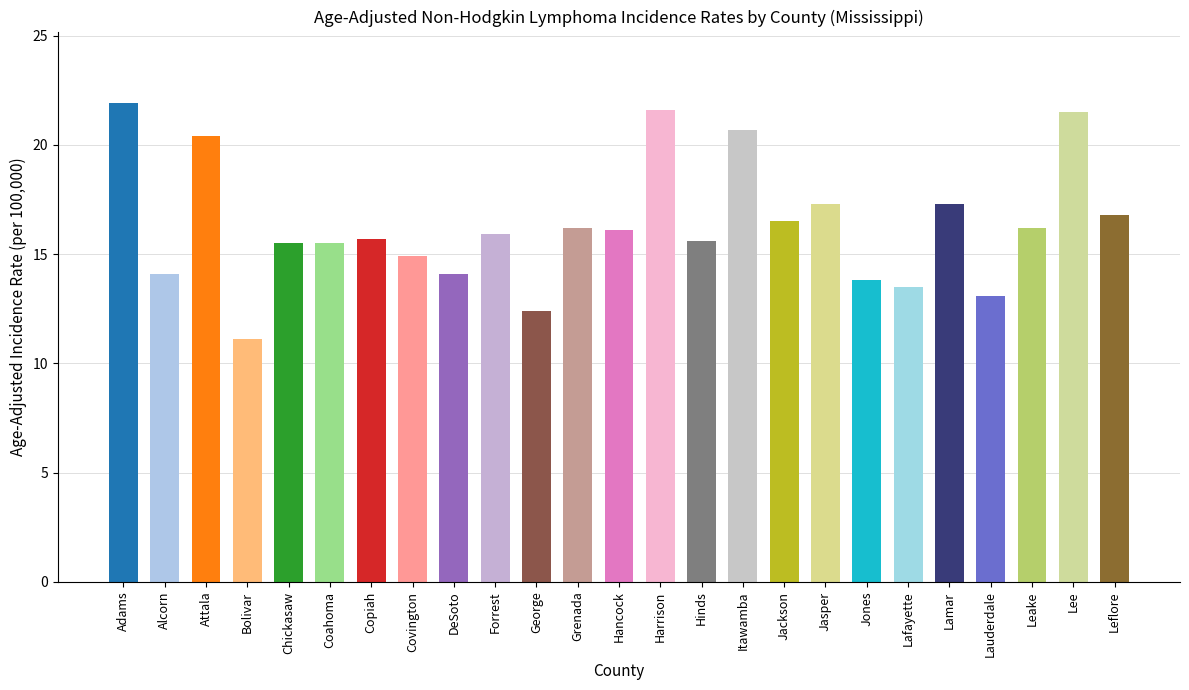

Is it true that the value at Jackson is 28.6?

False